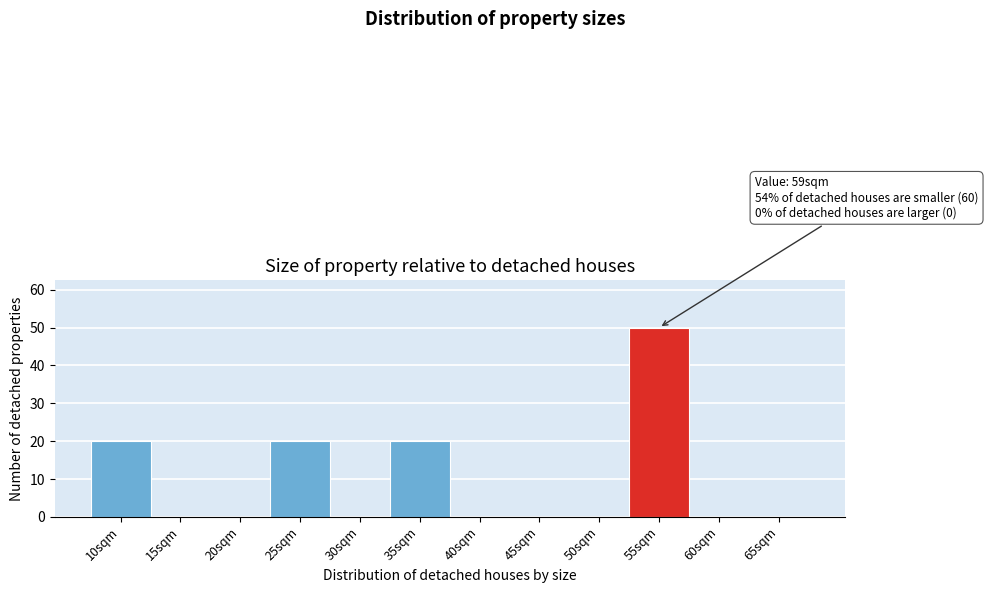

Reading left to right, what are all the values shown in this chart?

10sqm=20	15sqm=0	20sqm=0	25sqm=20	30sqm=0	35sqm=20	40sqm=0	45sqm=0	50sqm=0	55sqm=50	60sqm=0	65sqm=0